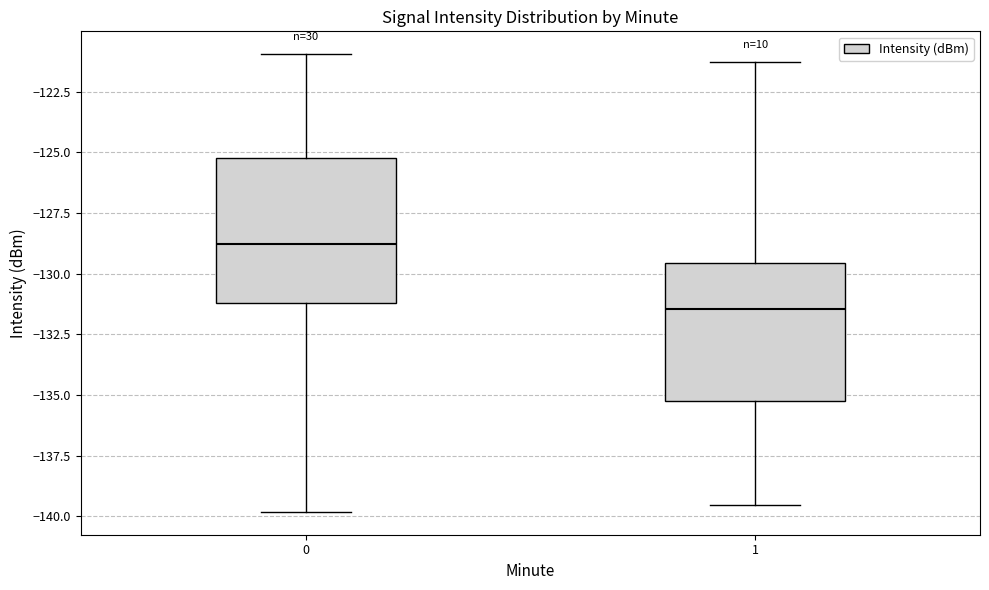

Where is the lower edge of the box at x = 0 on the y-axis? The values are not printed on the chart, so give them approximately, as read against the axis.

-131.0